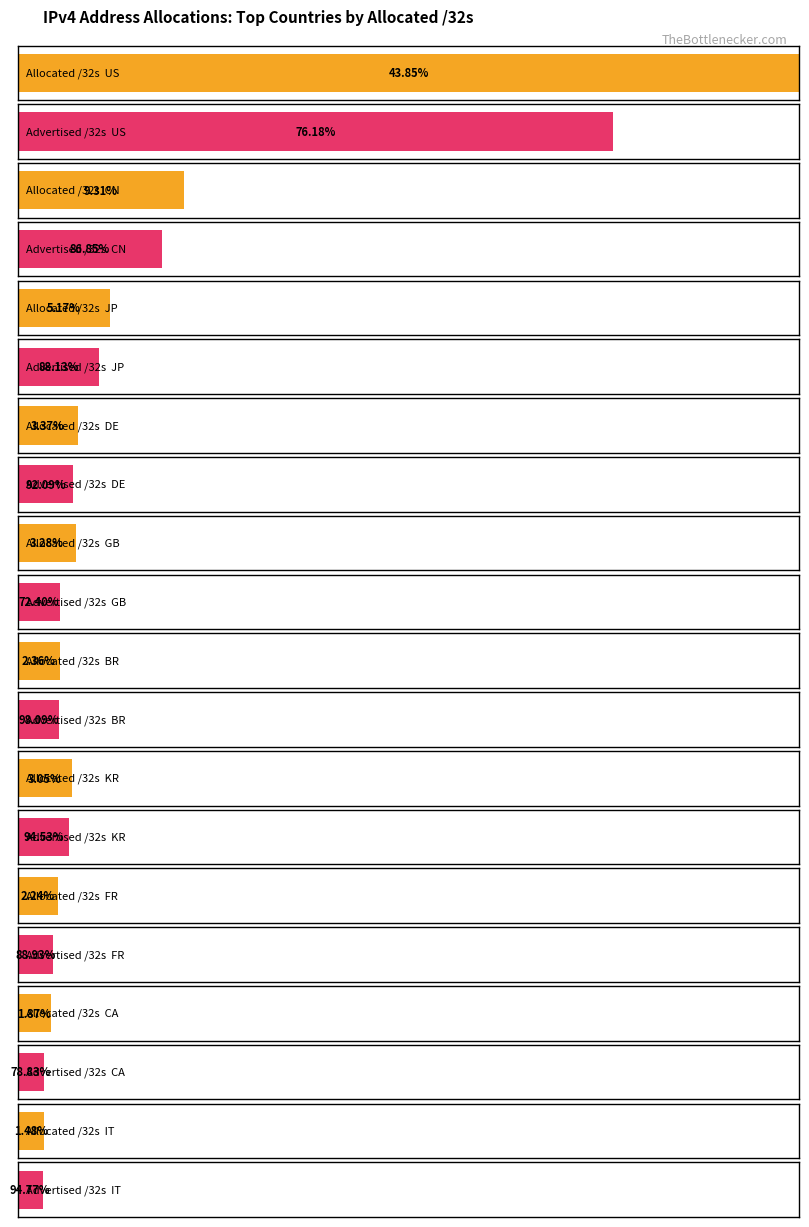

At GB, list the series in order from largest to smallest.

Allocated /32s, Advertised /32s